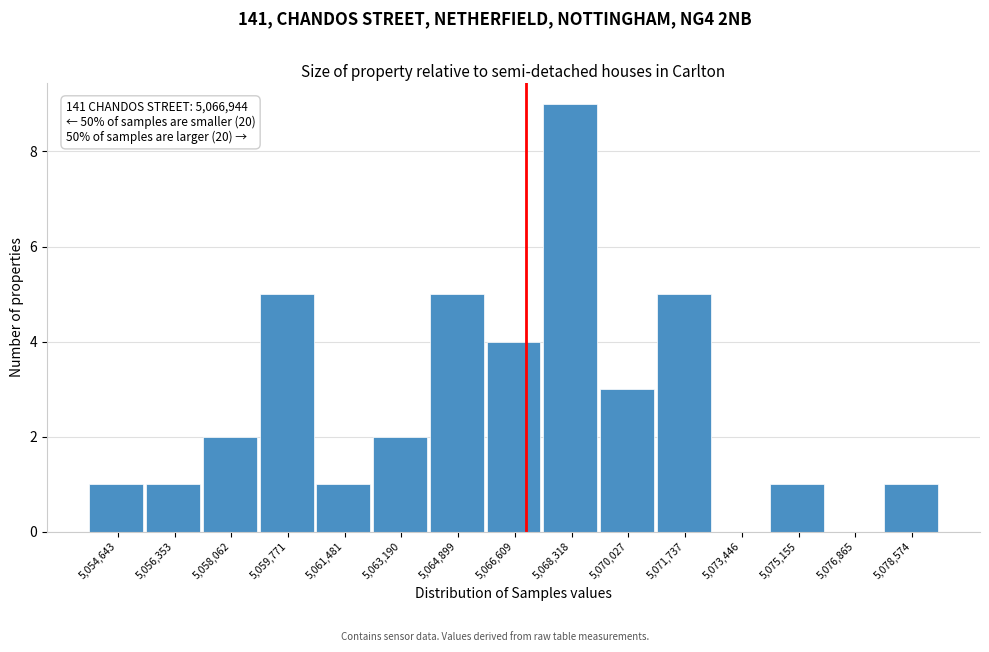

Which range on the x-axis has the tallest bar?

5067400 to 5069200